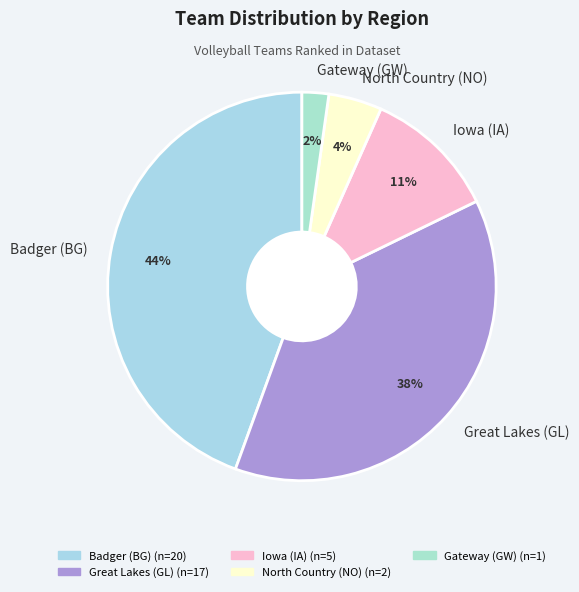

To the nearest percent, what portion does Iowa (IA) represent?

11%